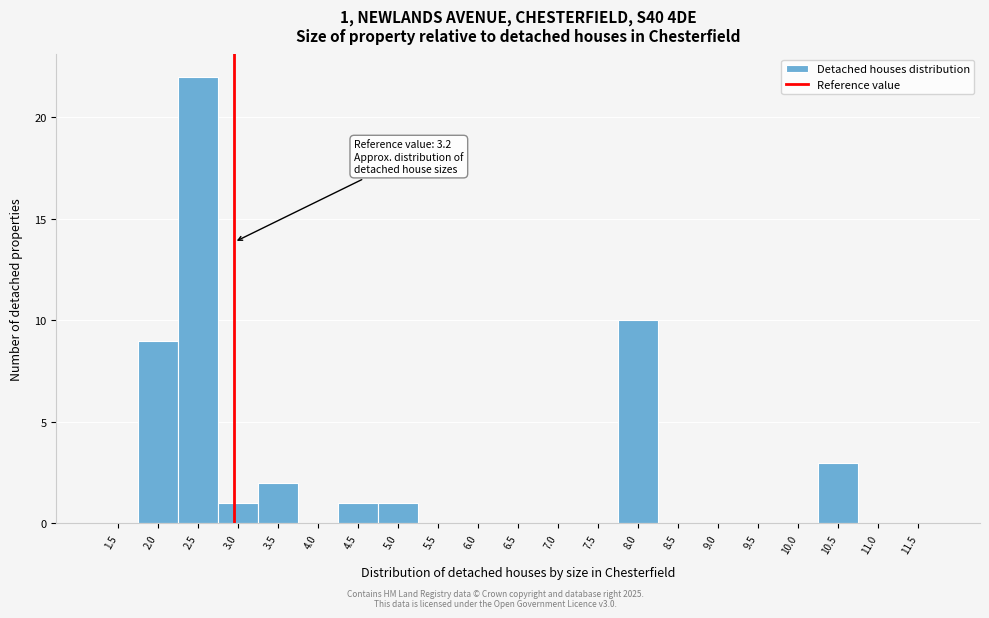

Reading left to right, extract all data points from this chart.

1.5=0	2.0=9	2.5=22	3.0=1	3.5=2	4.0=0	4.5=1	5.0=1	5.5=0	6.0=0	6.5=0	7.0=0	7.5=0	8.0=10	8.5=0	9.0=0	9.5=0	10.0=0	10.5=3	11.0=0	11.5=0